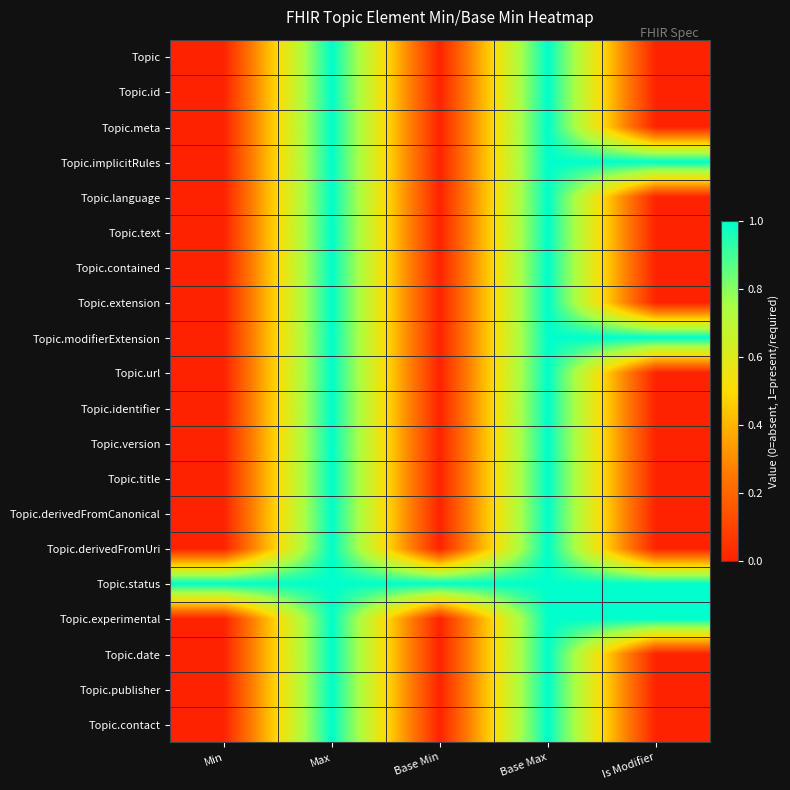

What is the total value across all series at Is Modifier?

4